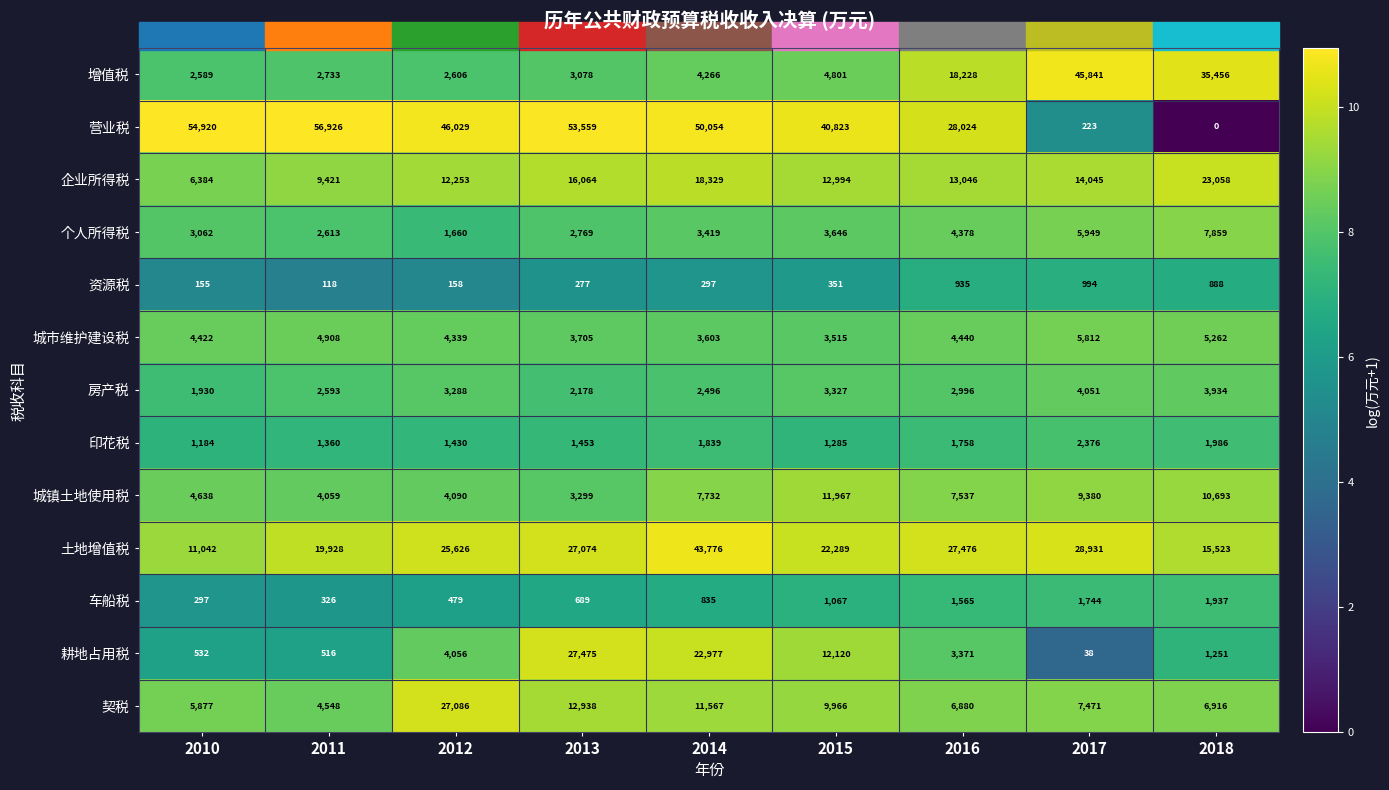

What is the spread (max minus min) of values at 2018?

35456